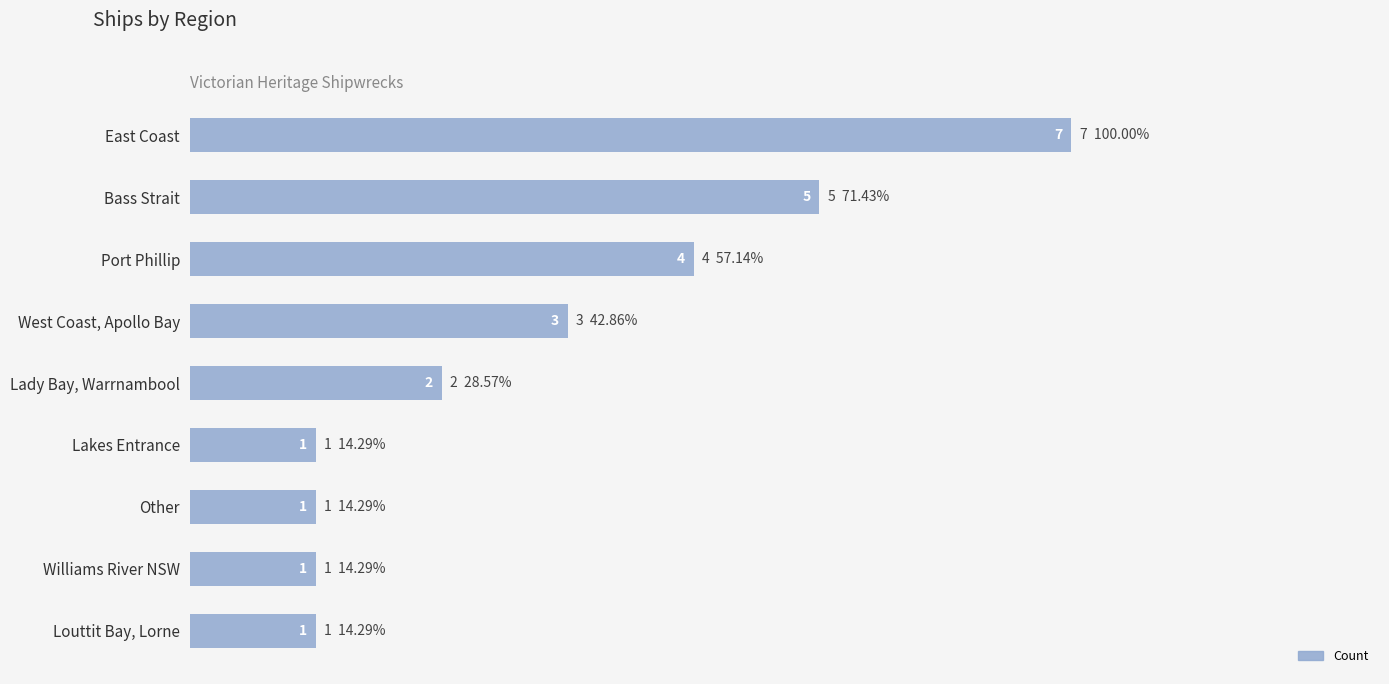

How many bars are there in total?

9